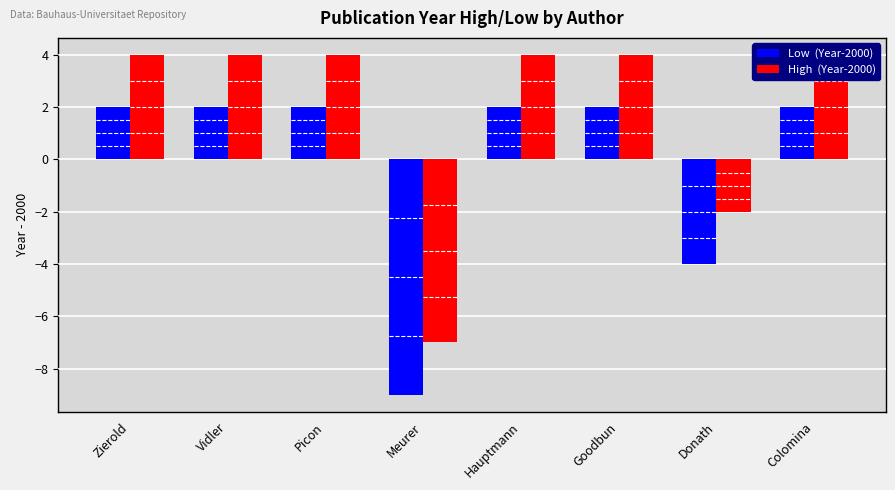

What is the value of the Low  (Year-2000) bar at the 6th from the left?

2